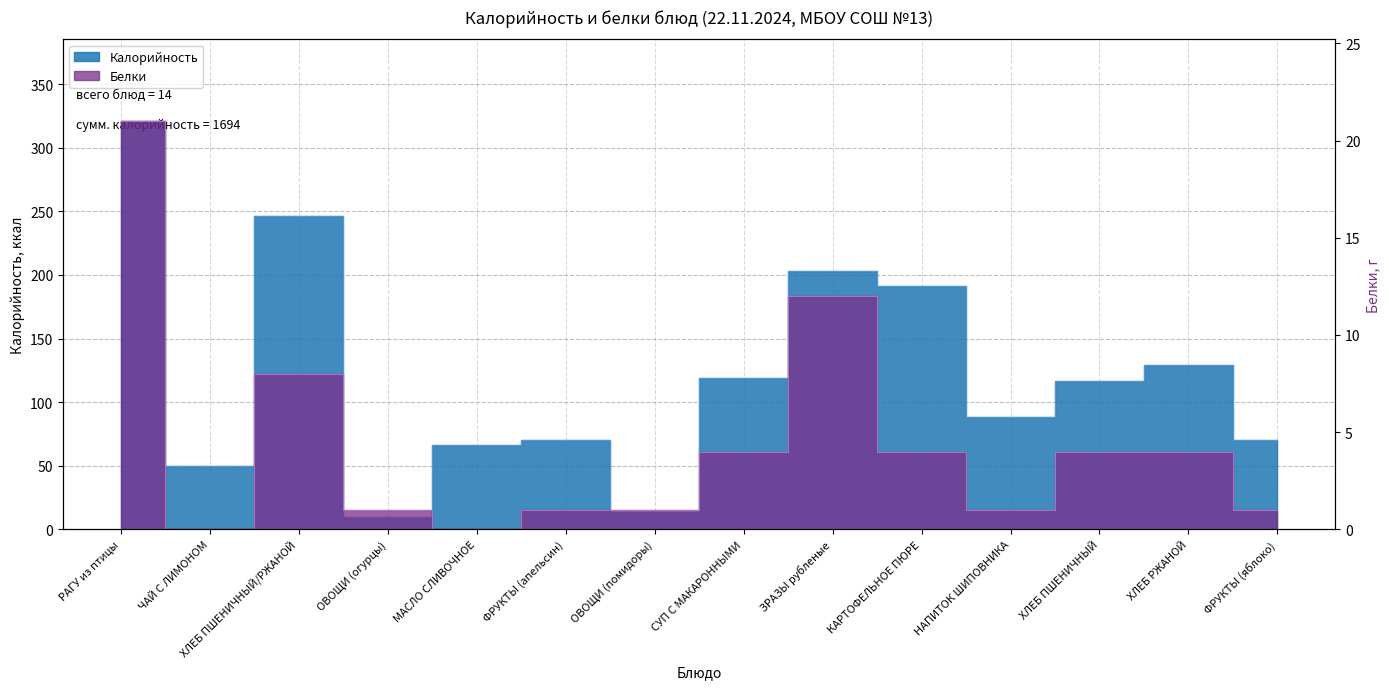

What is the difference between the maximum and minimum values in the Белки series?

21